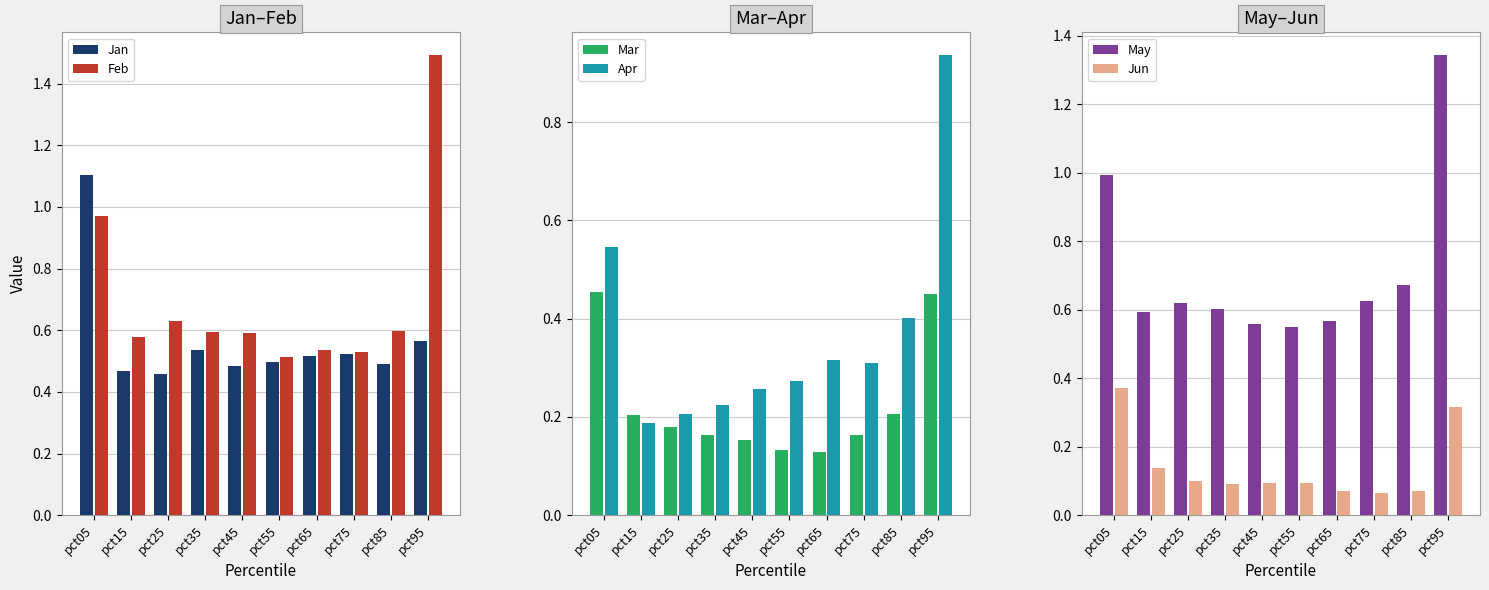

What are all the series names shown in the legend?

Jan, Feb, Mar, Apr, May, Jun